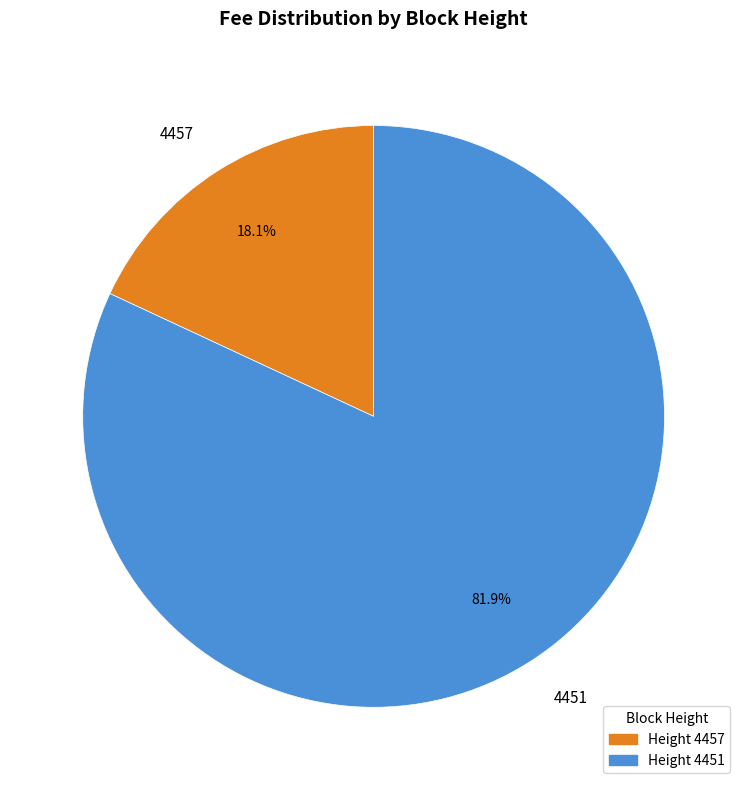

Which category has the smallest portion of the pie?

4457